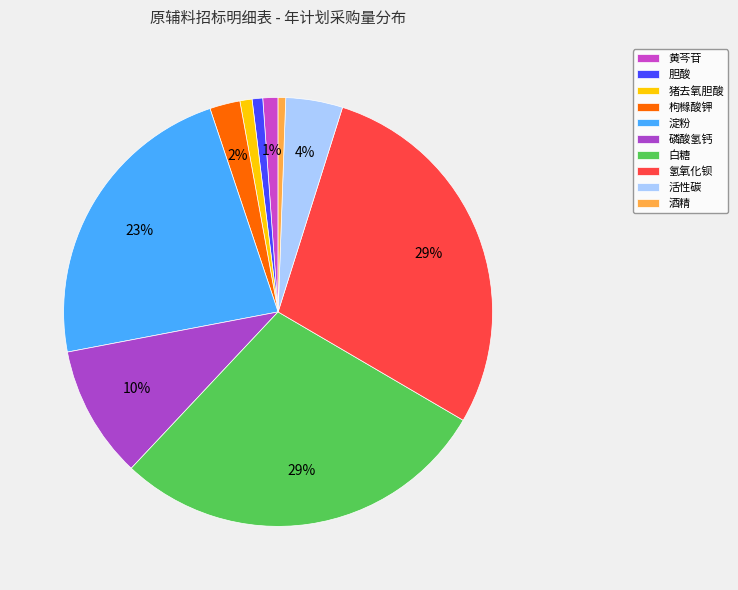

To the nearest percent, what portion does 猪去氧胆酸 represent?

1%